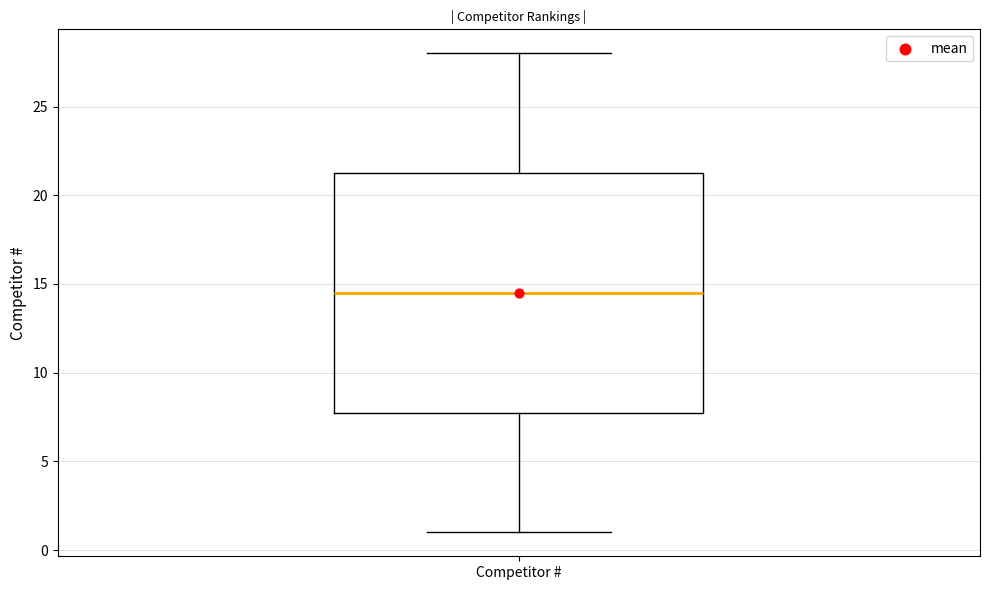

Where is the upper edge of the box for Competitor # on the y-axis? The values are not printed on the chart, so give them approximately, as read against the axis.

21.5